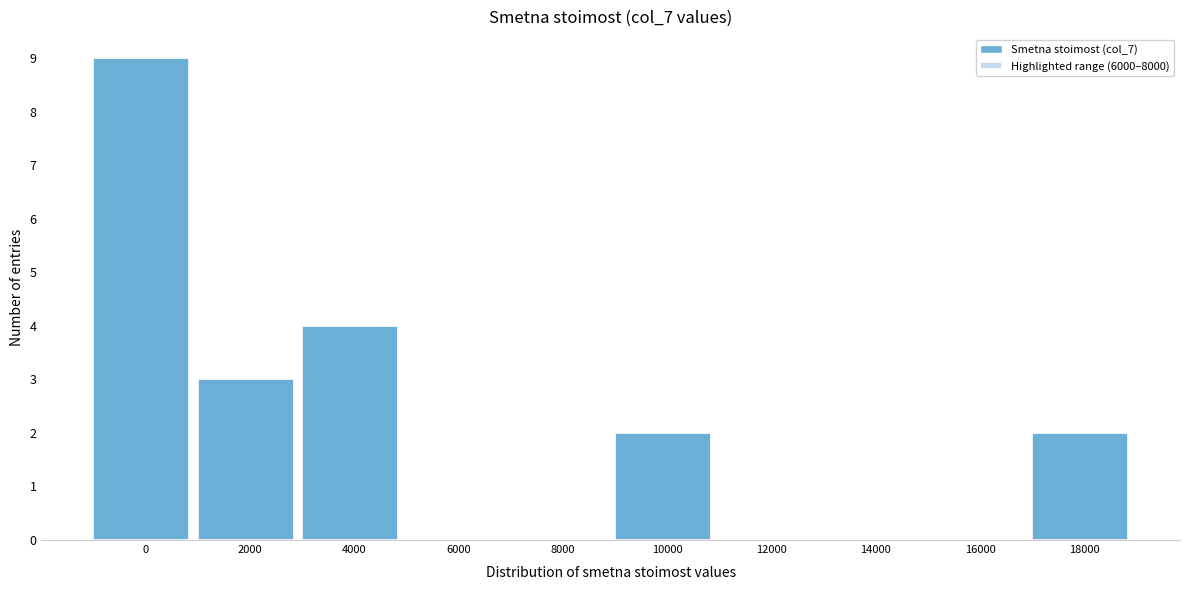

Reading left to right, what are all the values shown in this chart?

0=9	2000=3	4000=4	6000=0	8000=0	10000=2	12000=0	14000=0	16000=0	18000=2